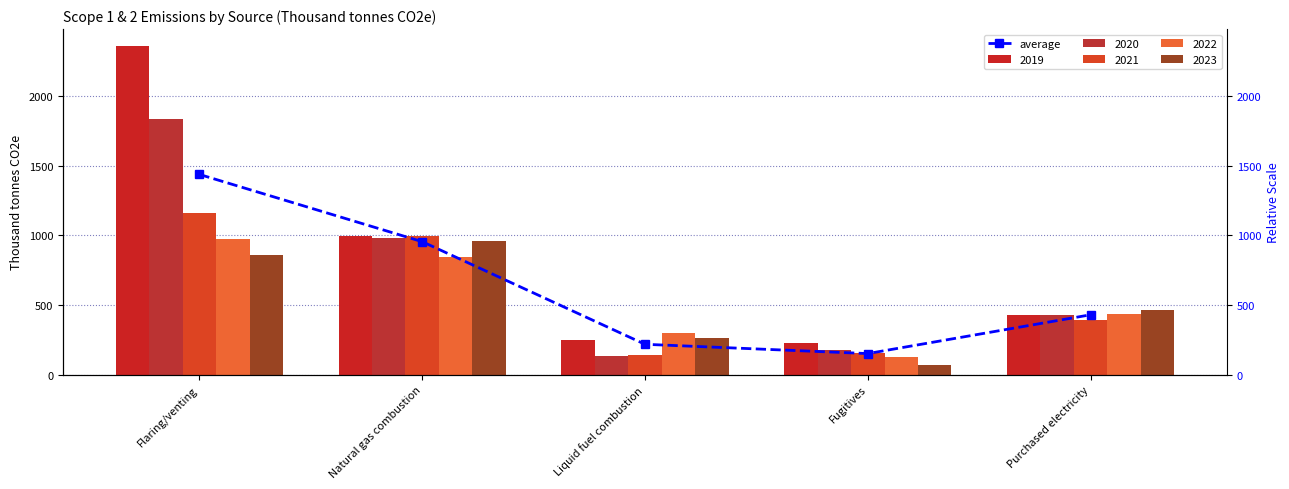

What is the value of the 1st bar from the left?

1436.0